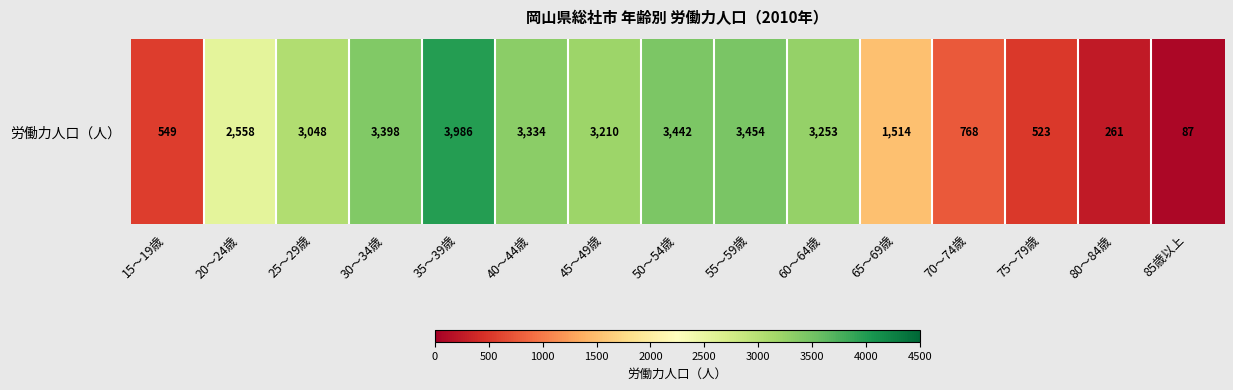

List the labels in order of value, smallest first.

85歳以上, 80～84歳, 75～79歳, 15～19歳, 70～74歳, 65～69歳, 20～24歳, 25～29歳, 45～49歳, 60～64歳, 40～44歳, 30～34歳, 50～54歳, 55～59歳, 35～39歳